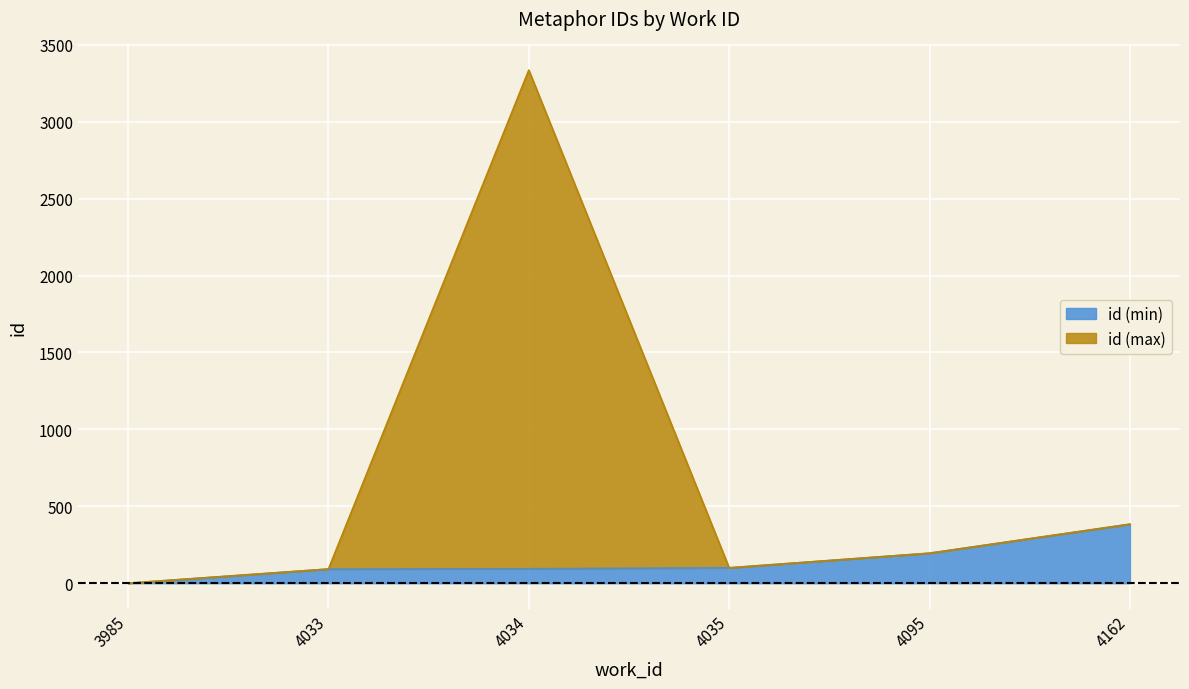

What are all the series names shown in the legend?

id (min), id (max)